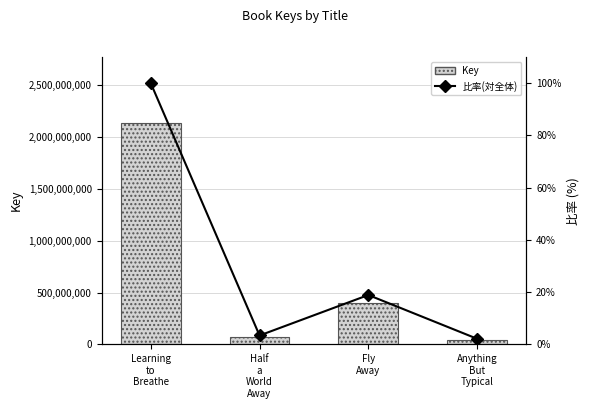

Reading right to left, list all the values displayed in this chart.

Key: 46593613.0	403910348.0	73357547.0	2134096258.0
比率(対全体): 2.2	18.9	3.4	100.0